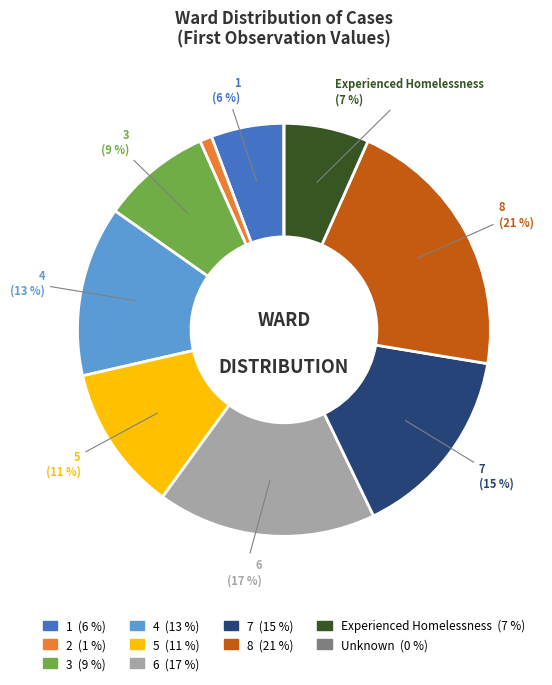

To the nearest percent, what is the combined percentage of 5 and 8?

32%